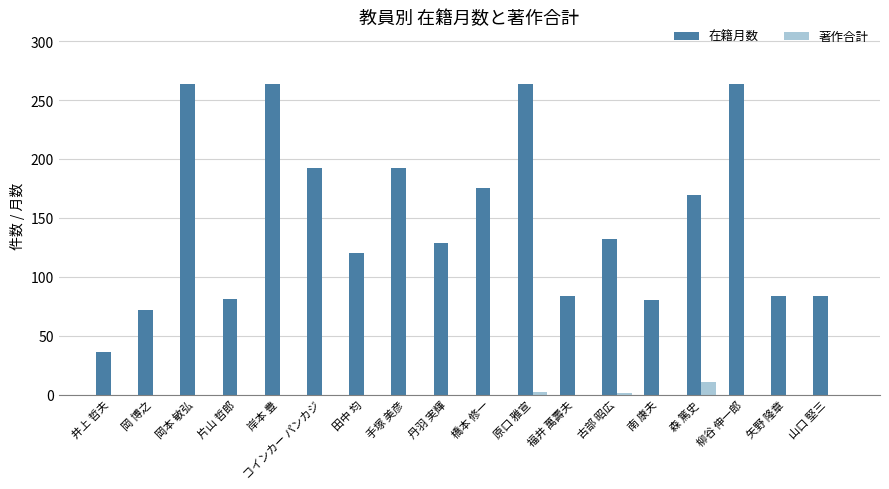

Is it true that 著作合計 equals 0 at 岡 博之?

True